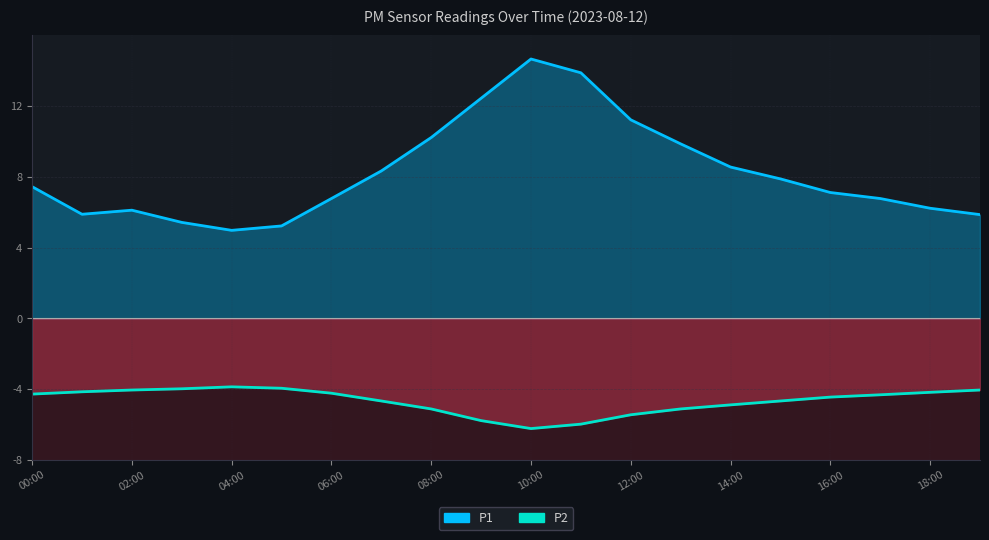

How many data points in P1 are less than 7?

9